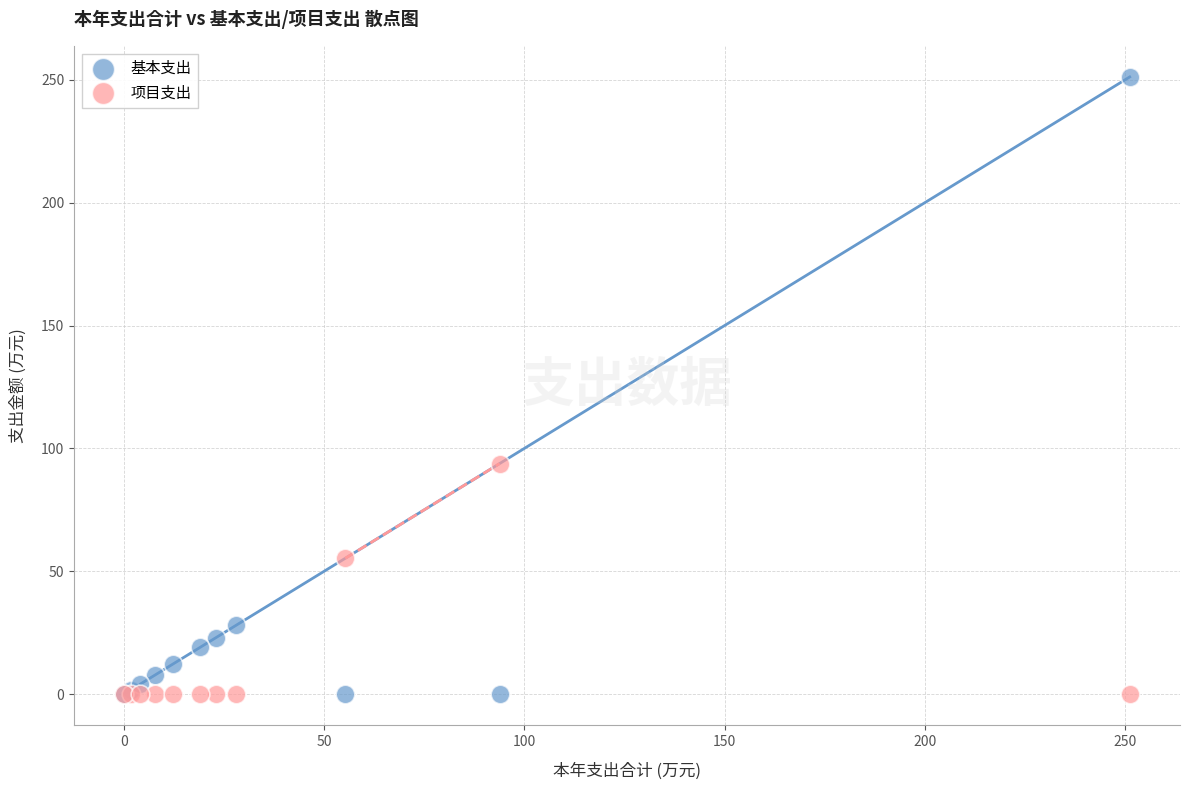

What are all the series names shown in the legend?

基本支出, 项目支出